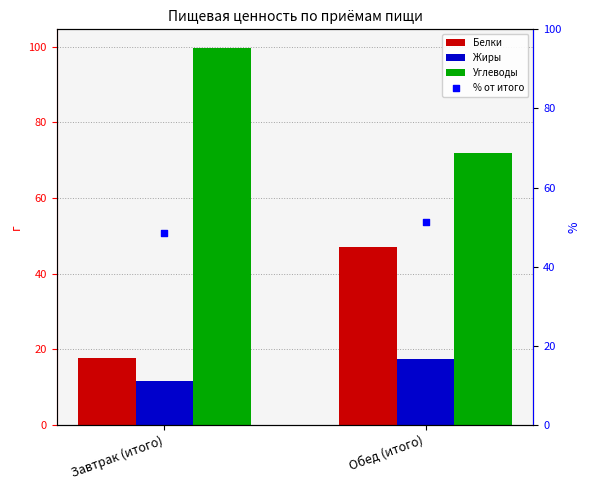

What are all the series names shown in the legend?

Белки, Жиры, Углеводы, % от итого